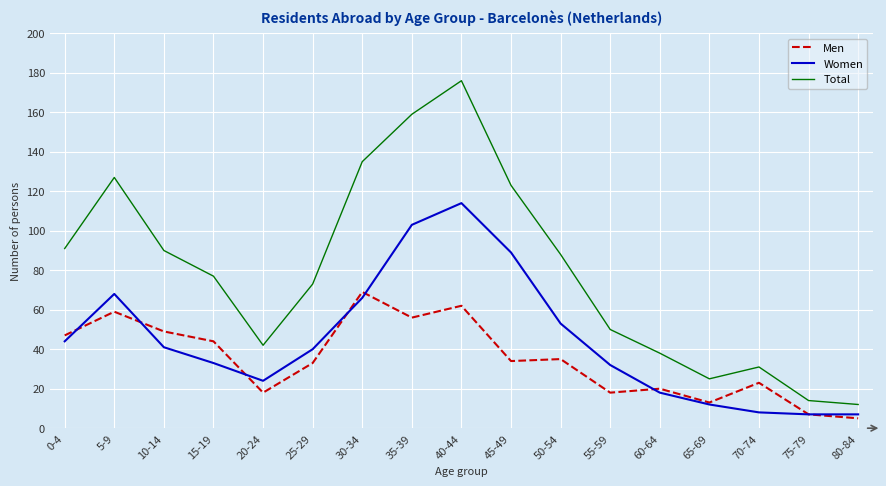

Where do Women and Men first cross each other?

0-4 and 5-9